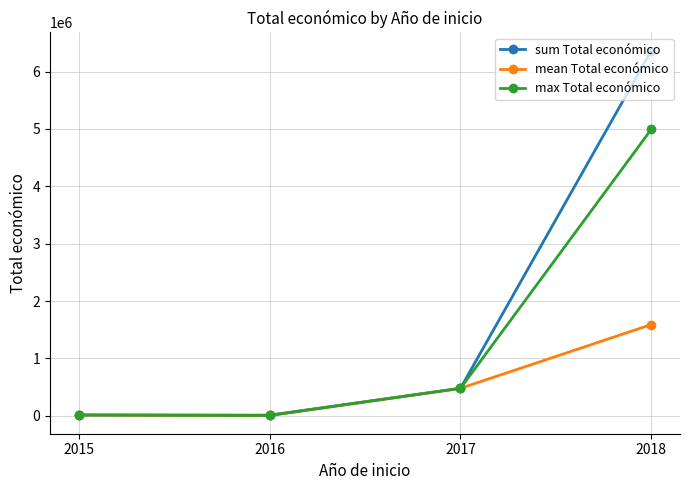

What is the value of the max Total económico point at the 4th from the left?

4995722.0